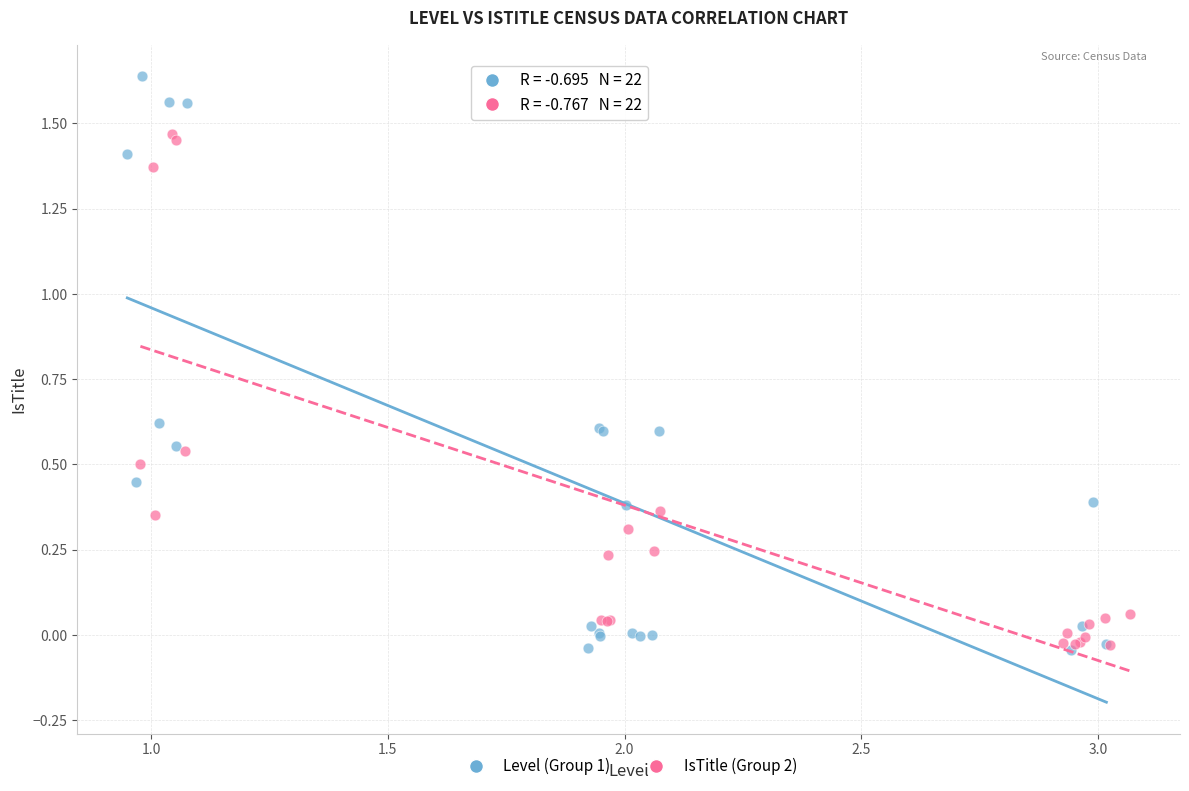

Which series contains the highest Y value?

Level (Group 1)